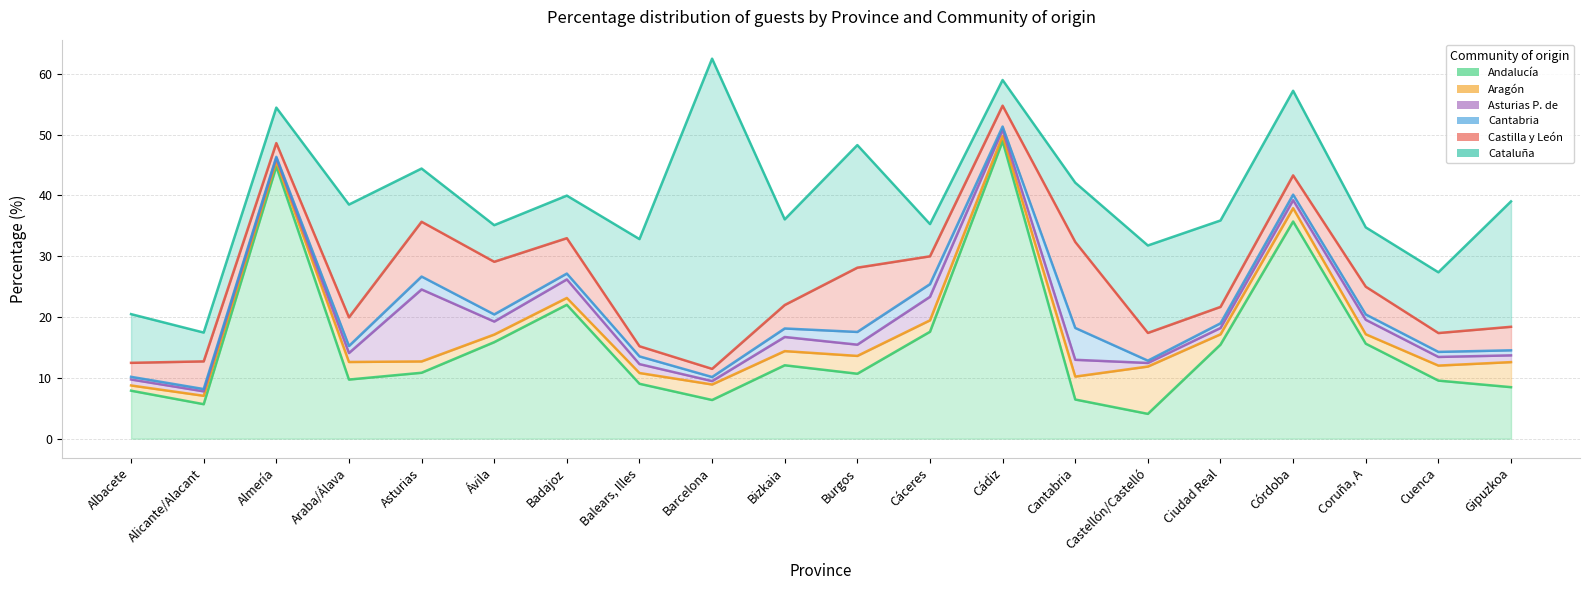

Which has a higher value, Araba/Álava or Badajoz?

Badajoz